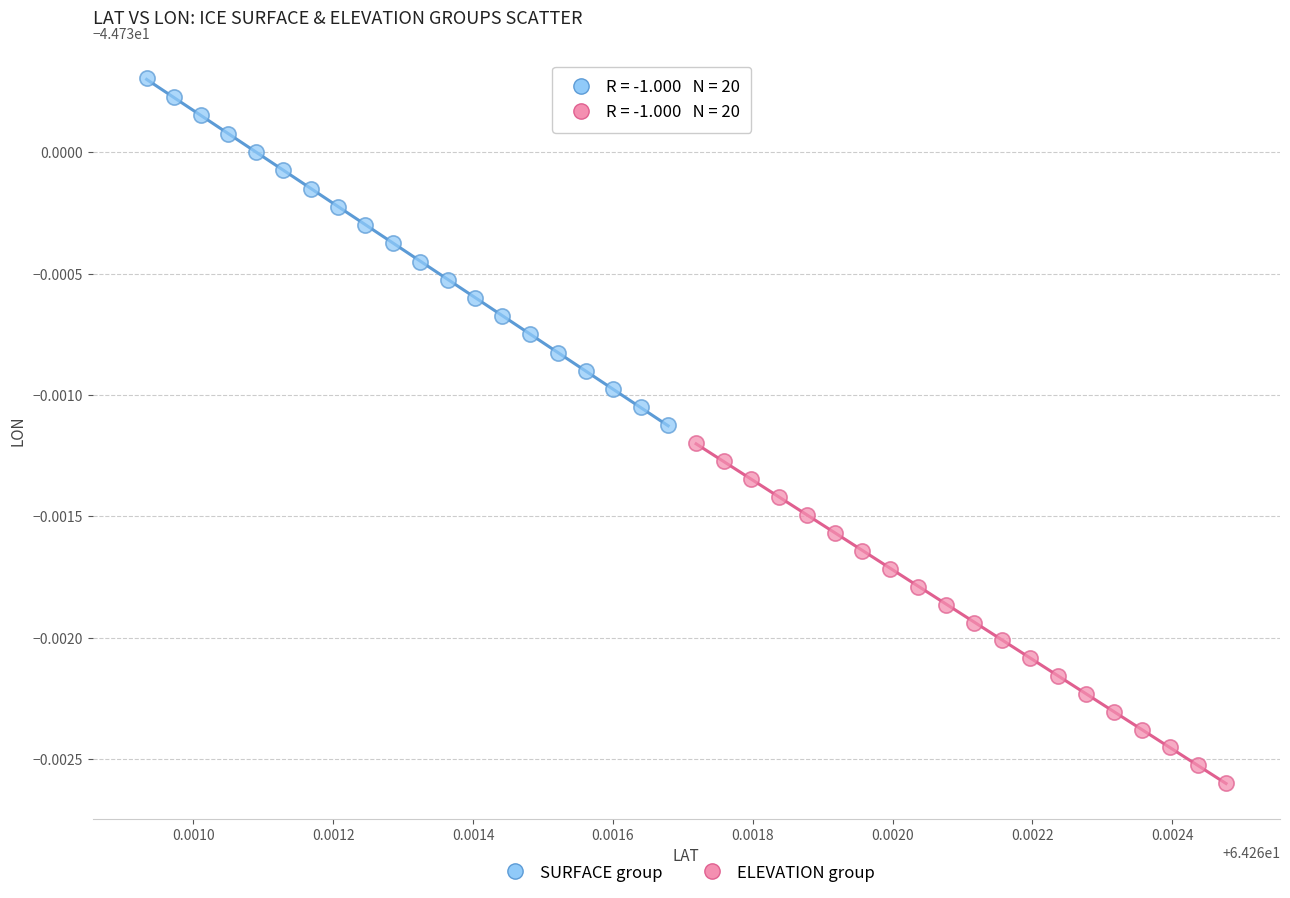

What are all the series names shown in the legend?

SURFACE group, ELEVATION group